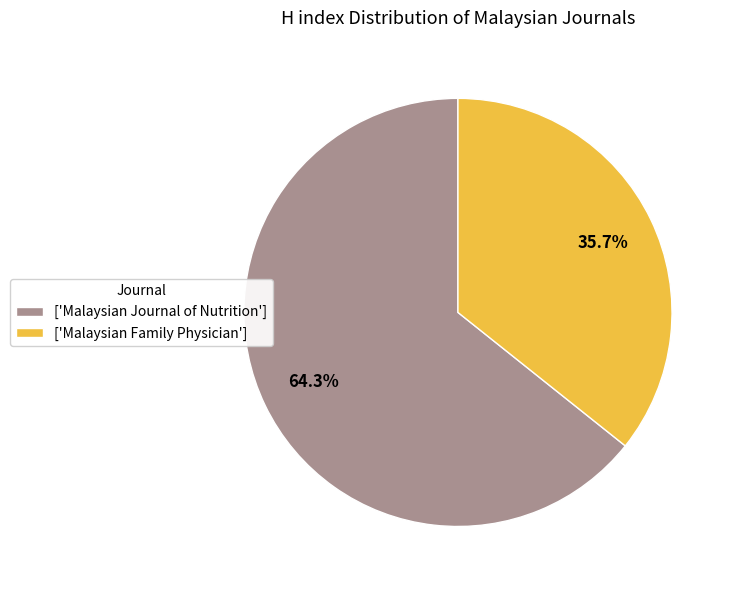

What is the largest slice in the pie chart?

['Malaysian Journal of Nutrition']